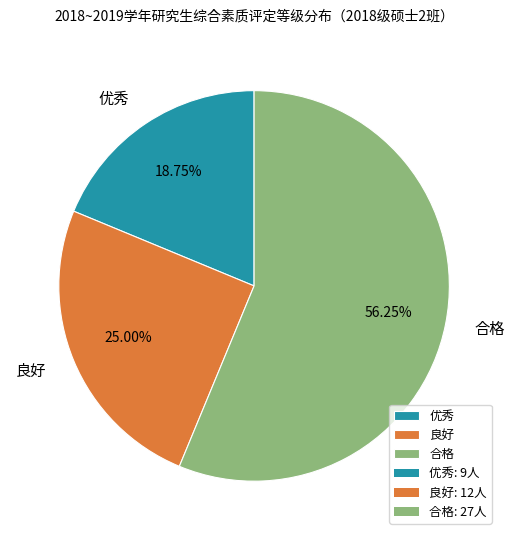

Is it true that 优秀 is 24% of the pie?

False